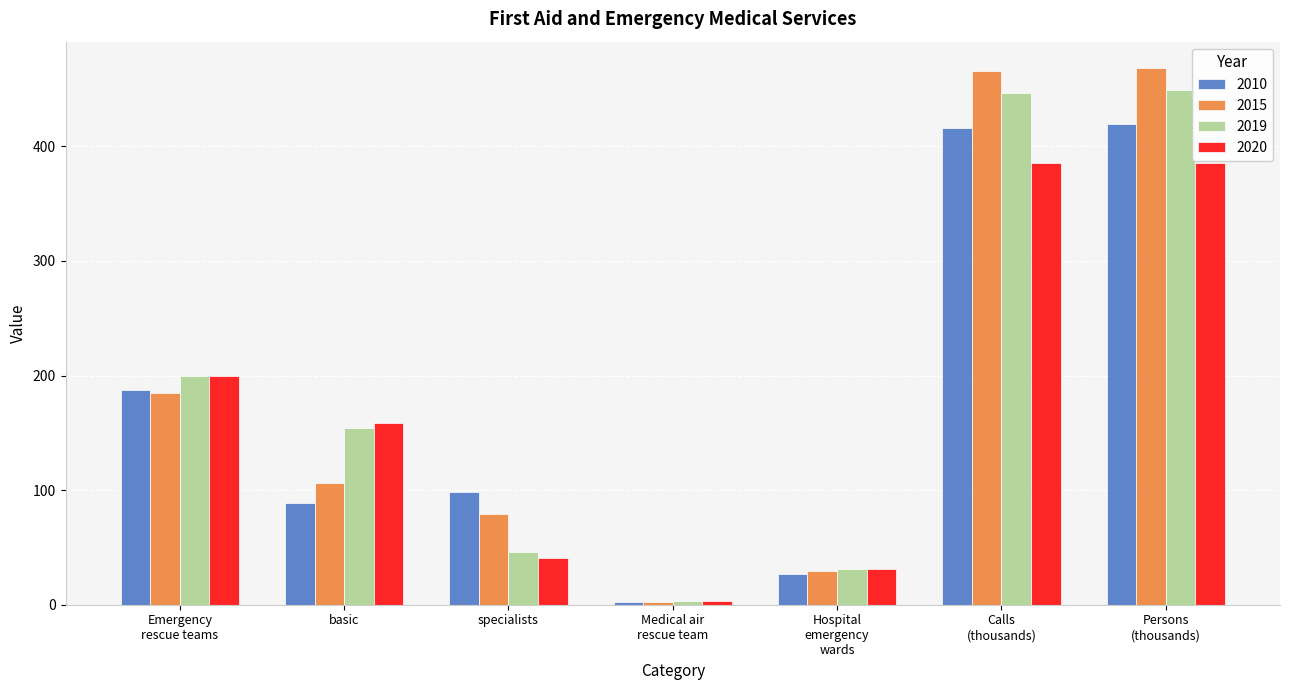

The 2019 series shows 145.7 at Calls
(thousands). True or false?

False